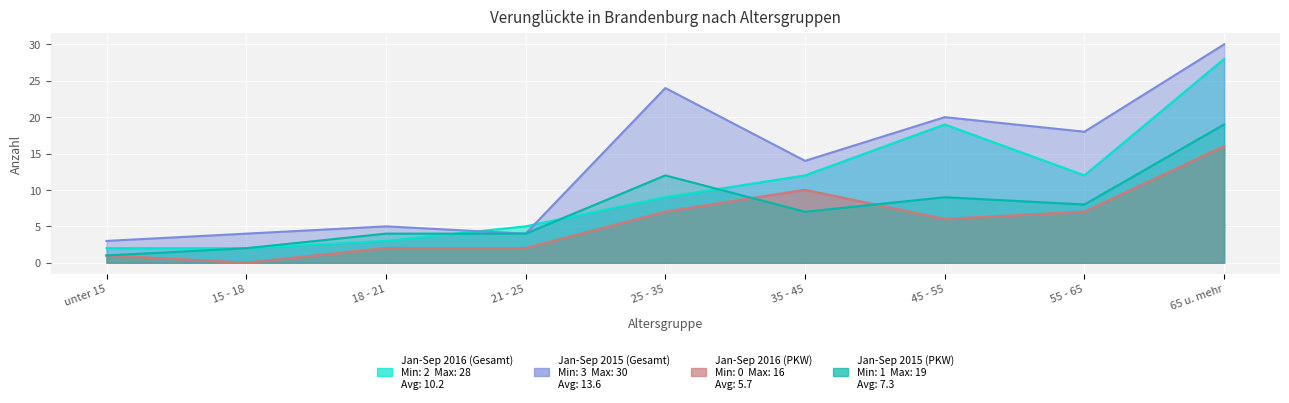

What is the sum of all Jan-Sep 2015 (PKW) values?

66